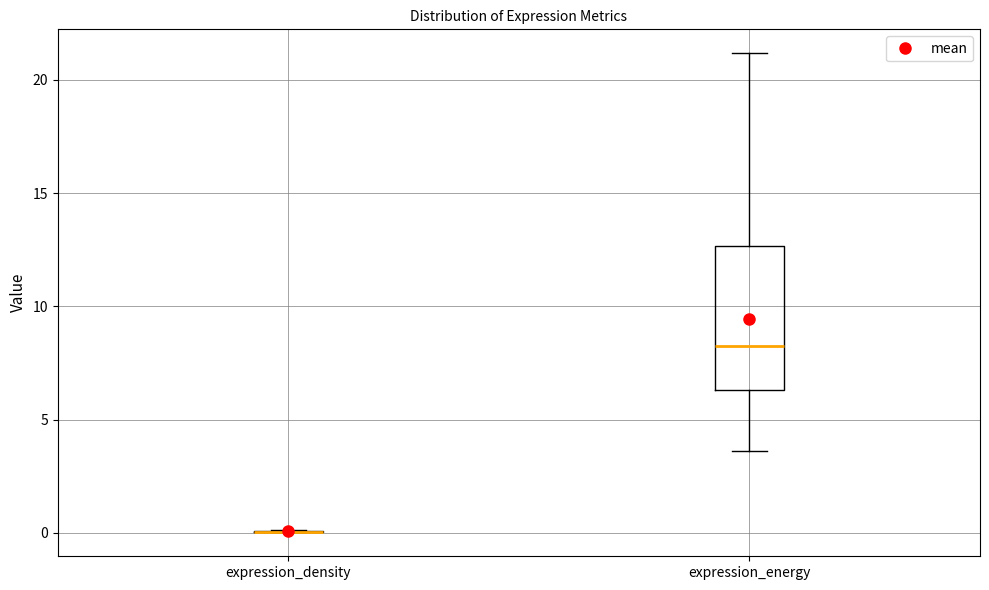

Where does the lower whisker of the box for expression_energy end on the y-axis? The values are not printed on the chart, so give them approximately, as read against the axis.

3.5